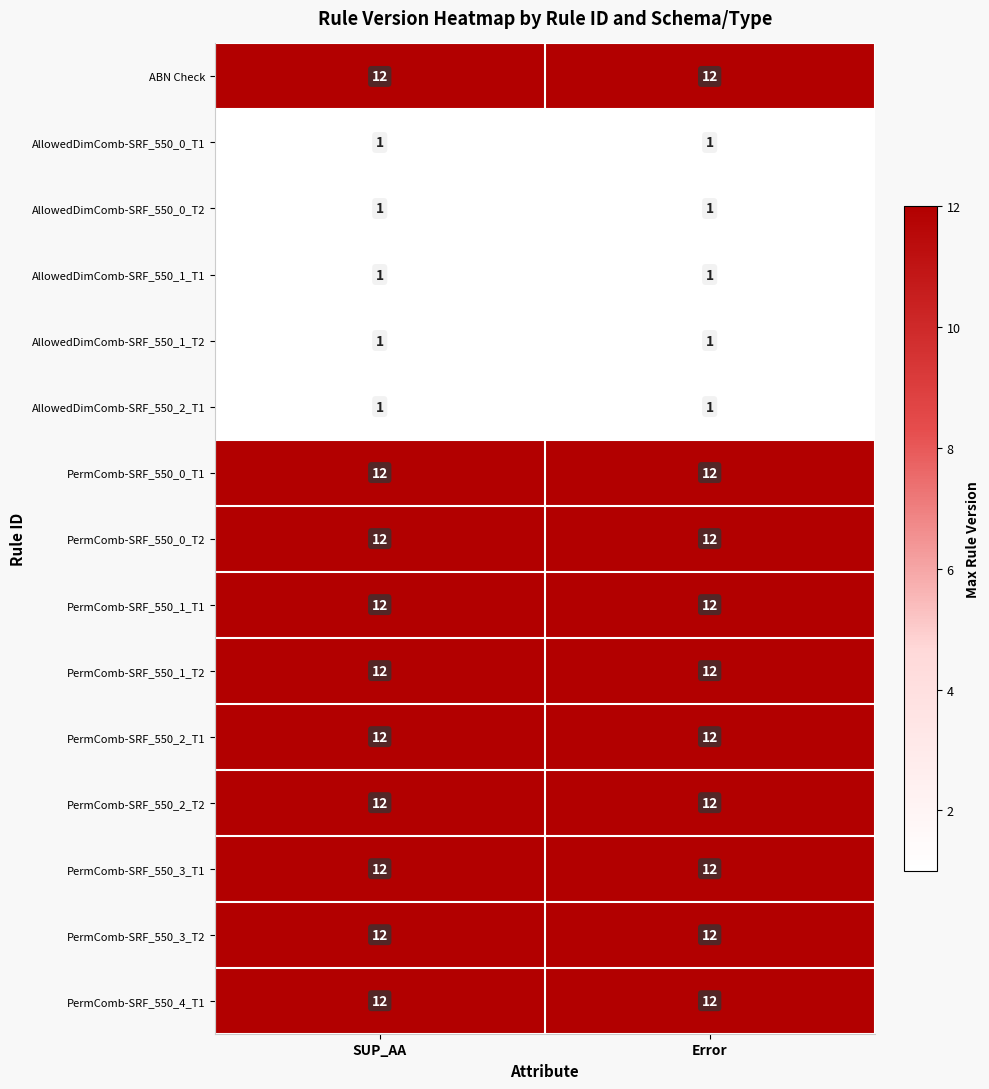

What is the sum of the PermComb-SRF_550_2_T2 values at SUP_AA and Error?

24